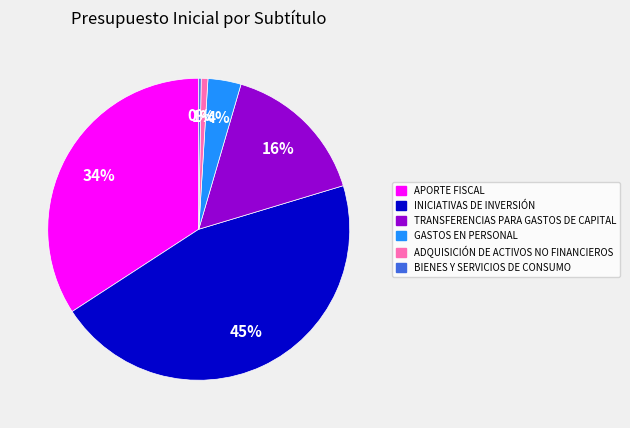

Which category has the biggest portion of the pie?

INICIATIVAS DE INVERSIÓN